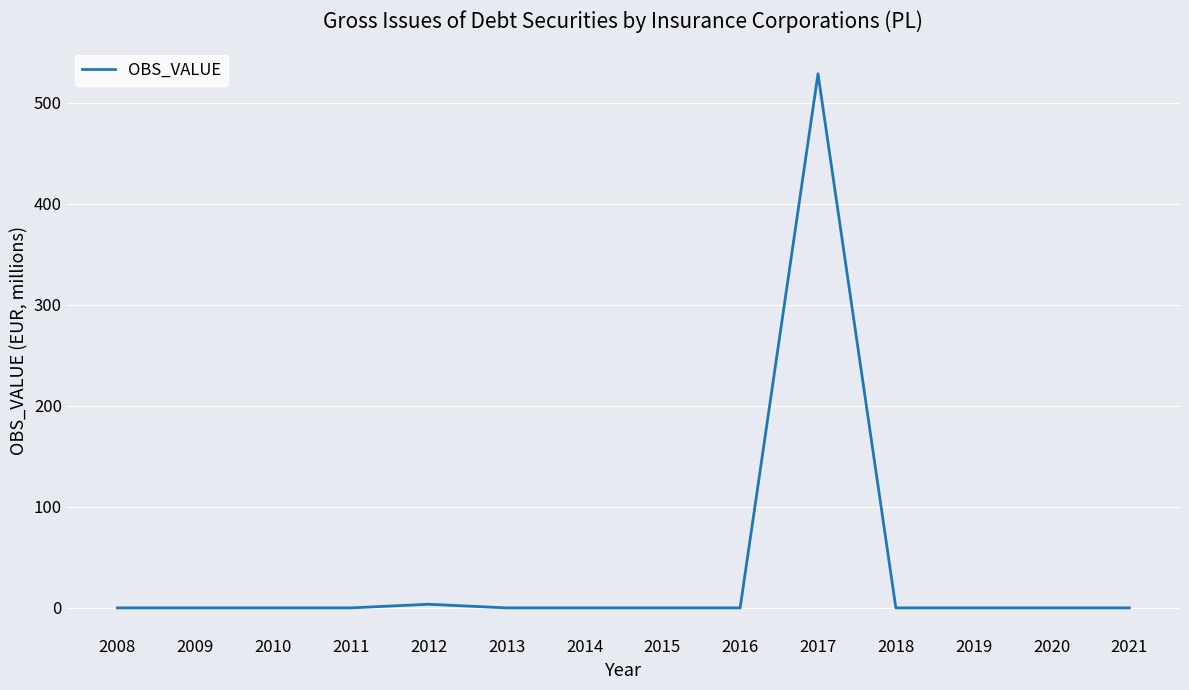

Reading right to left, what are all the values shown in this chart?

0.0	0.0	0.0	0.0	528.6	0.0	0.0	0.0	0.0	3.6	0.0	0.0	0.0	0.0